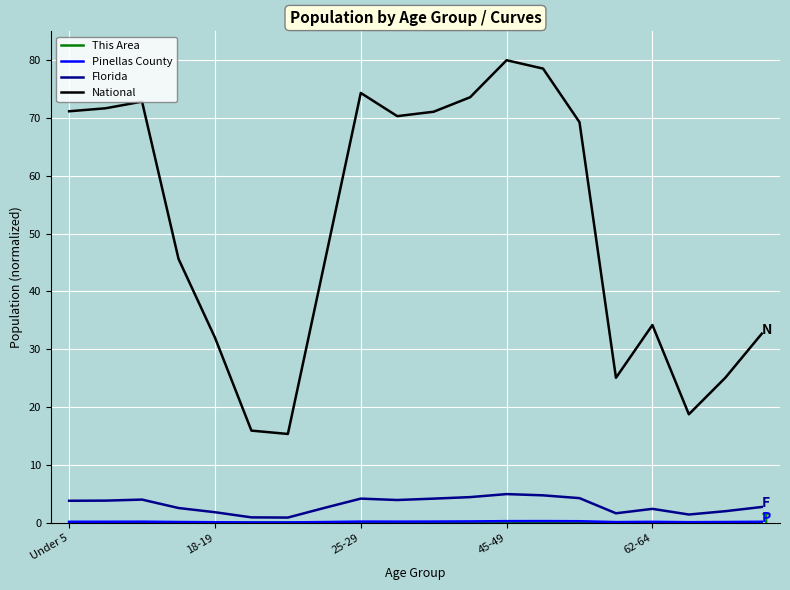

Count the number of data series in this chart.

4